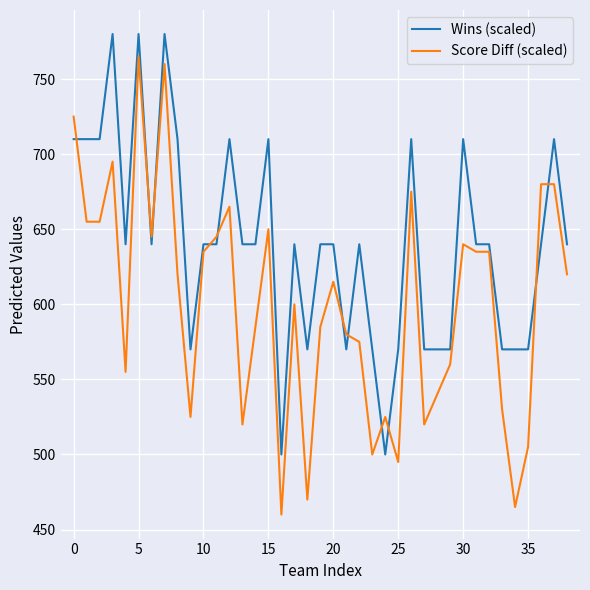

What is the difference between the maximum and minimum values in the Wins (scaled) series?

280